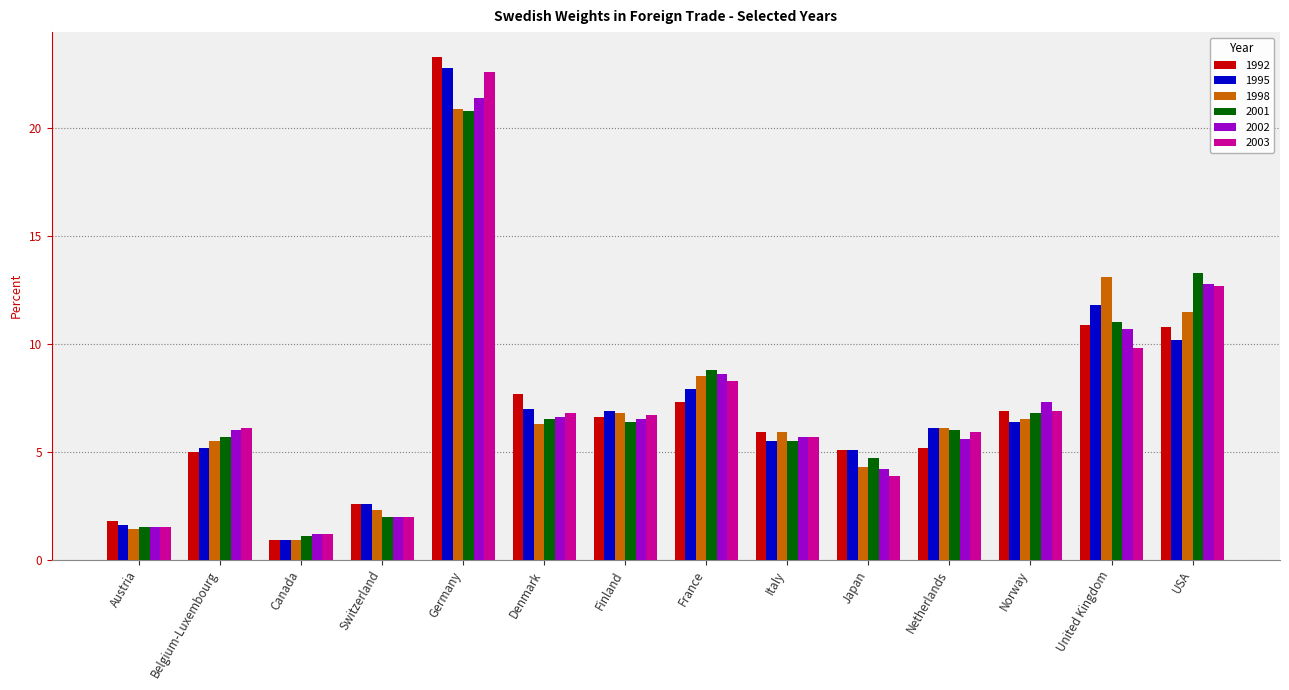

At which category is the sum across all series the highest?

Germany